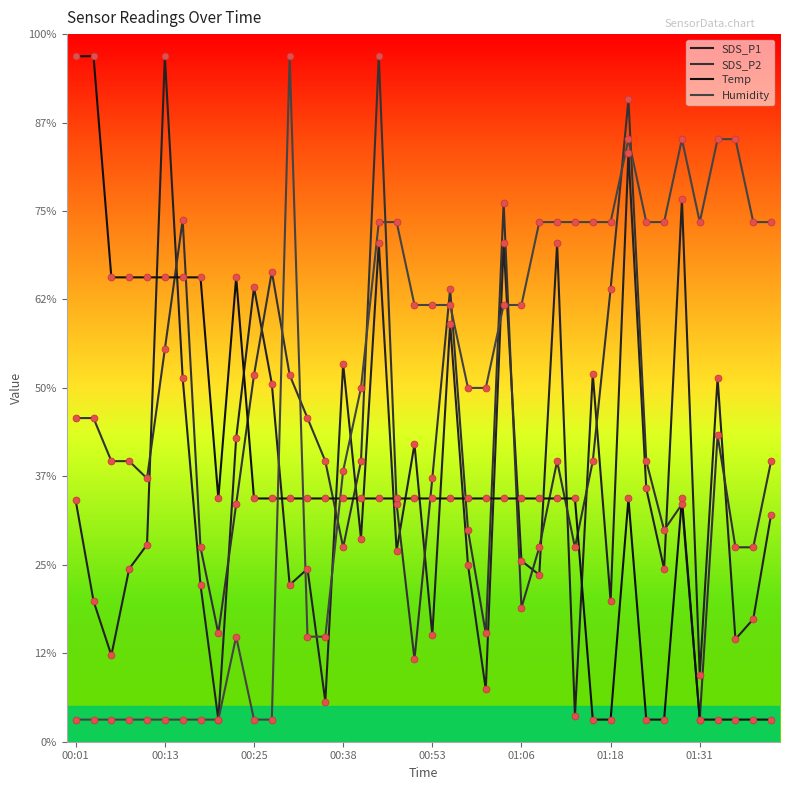

Which series has the largest total across all categories?

Humidity